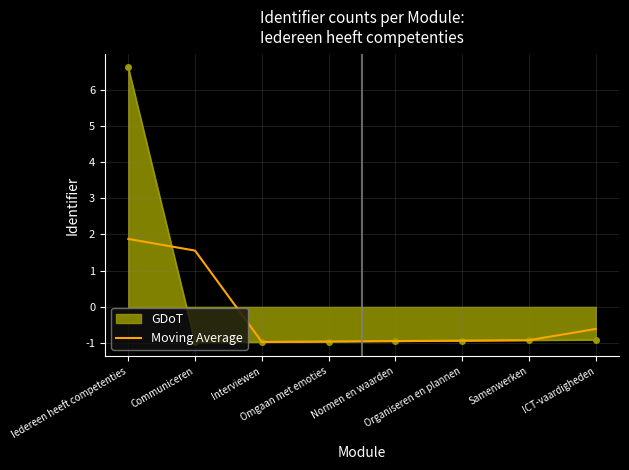

What is the minimum value shown in the chart?

-1.0